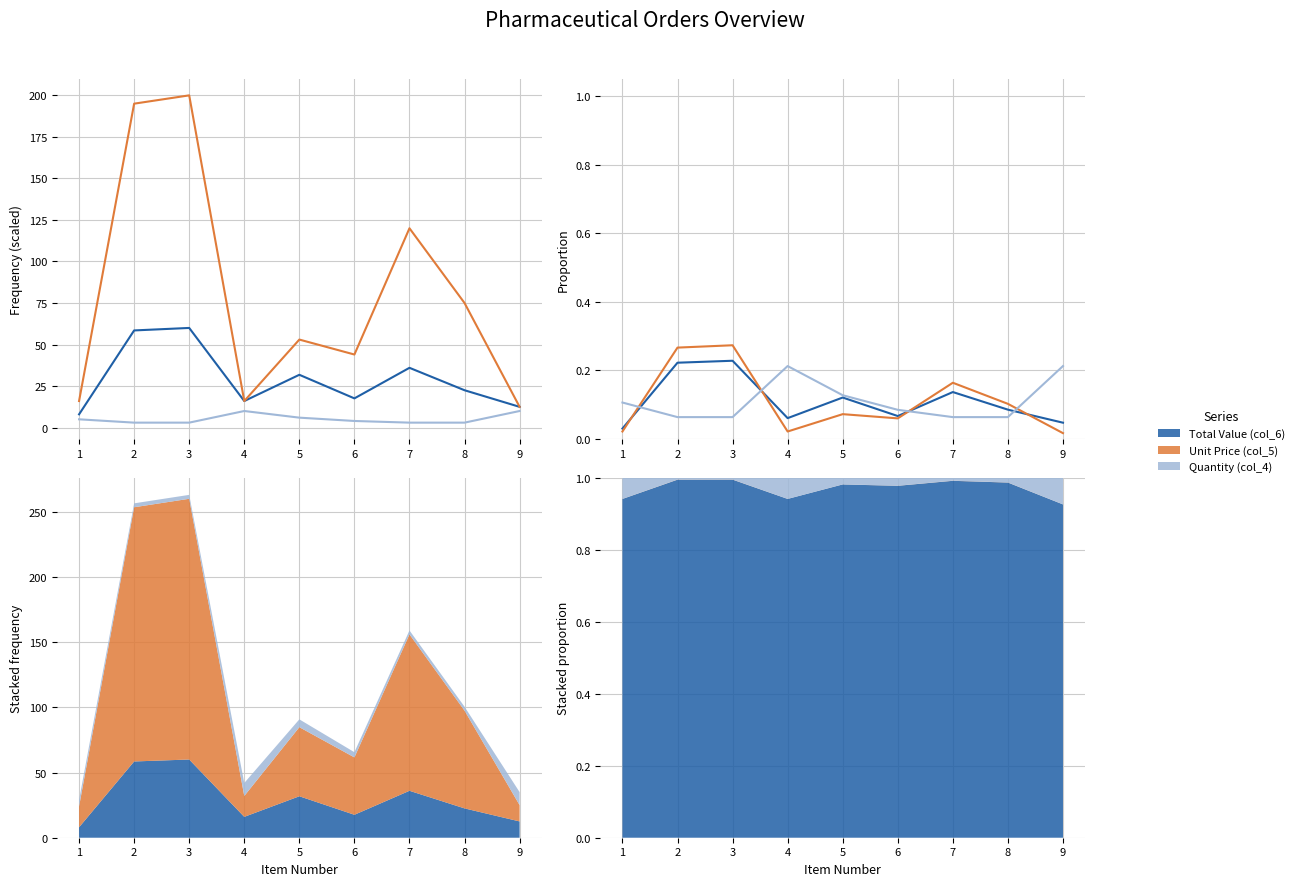

Which series ends up on top after the final intersection of Quantity (col_4) and Unit Price (col_5)?

Quantity (col_4)